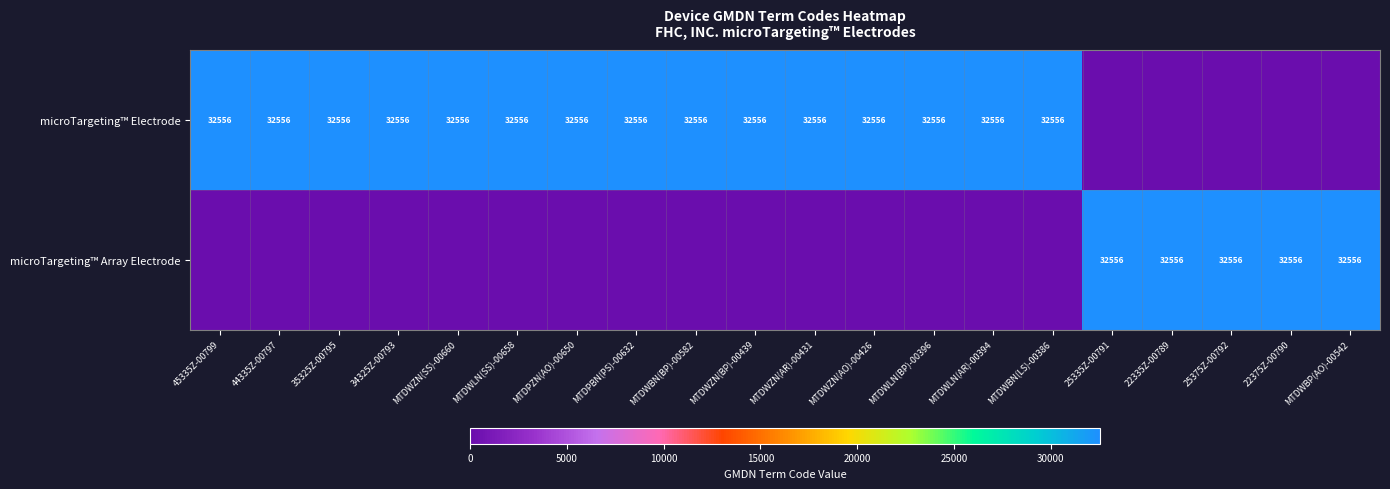

True or false: microTargeting™ Array Electrode has a value of 32556 at 22335Z-00789.

True